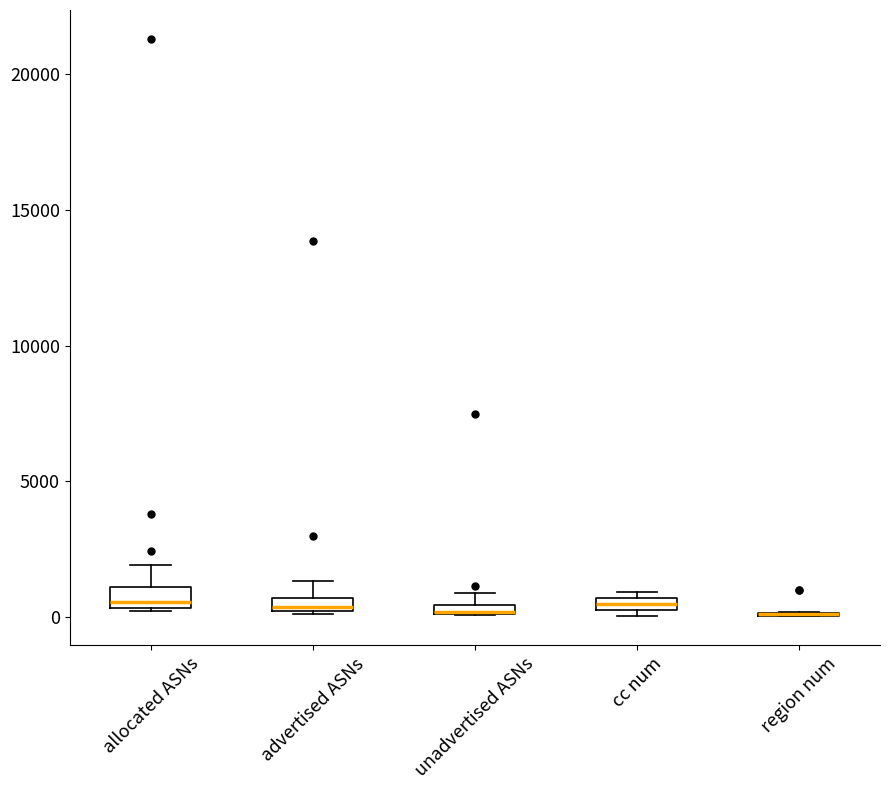

Where is the lower edge of the box for advertised ASNs on the y-axis? The values are not printed on the chart, so give them approximately, as read against the axis.

0